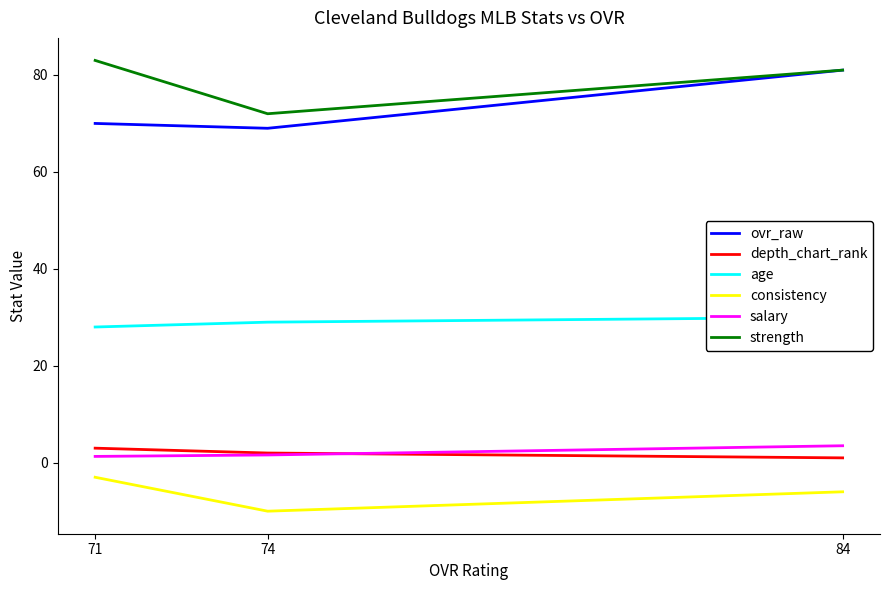

At how many categories does at least one series exceed 11?

3